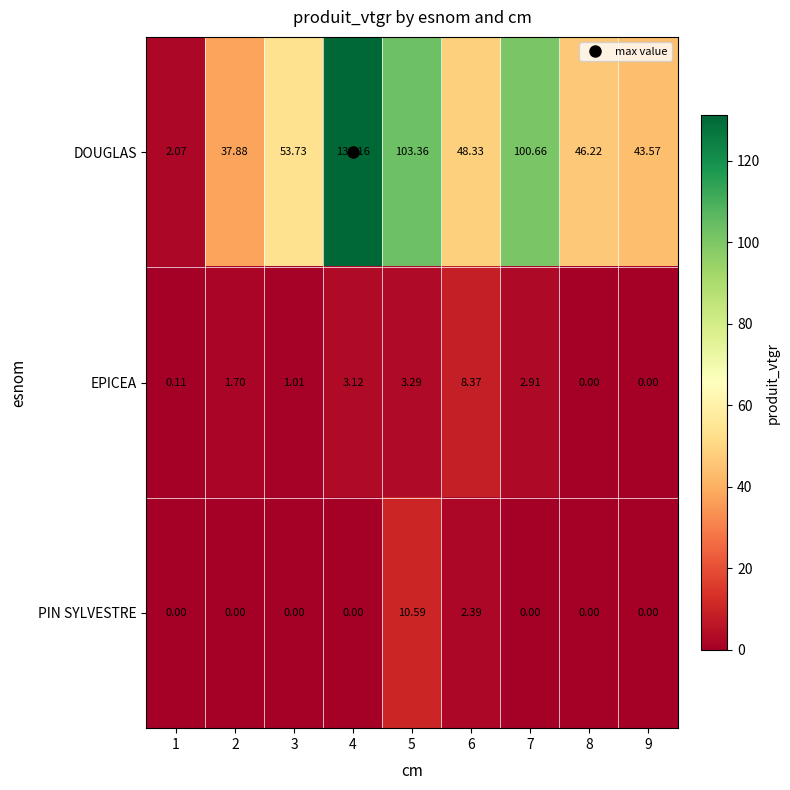

List the series in order of their peak value, highest first.

DOUGLAS, PIN SYLVESTRE, EPICEA